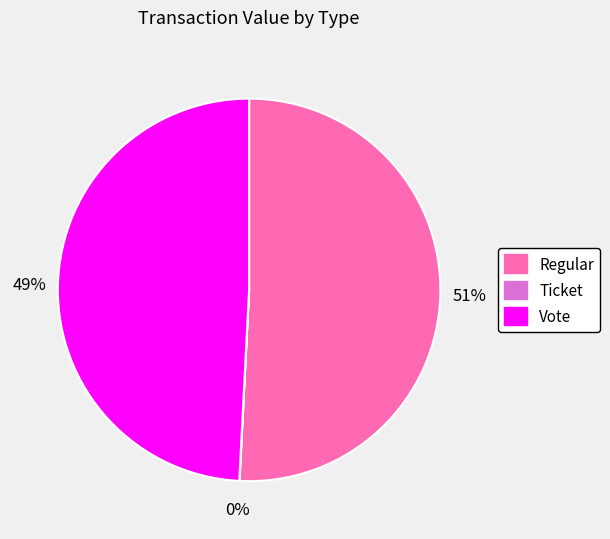

Does any single category account for the majority?

Yes